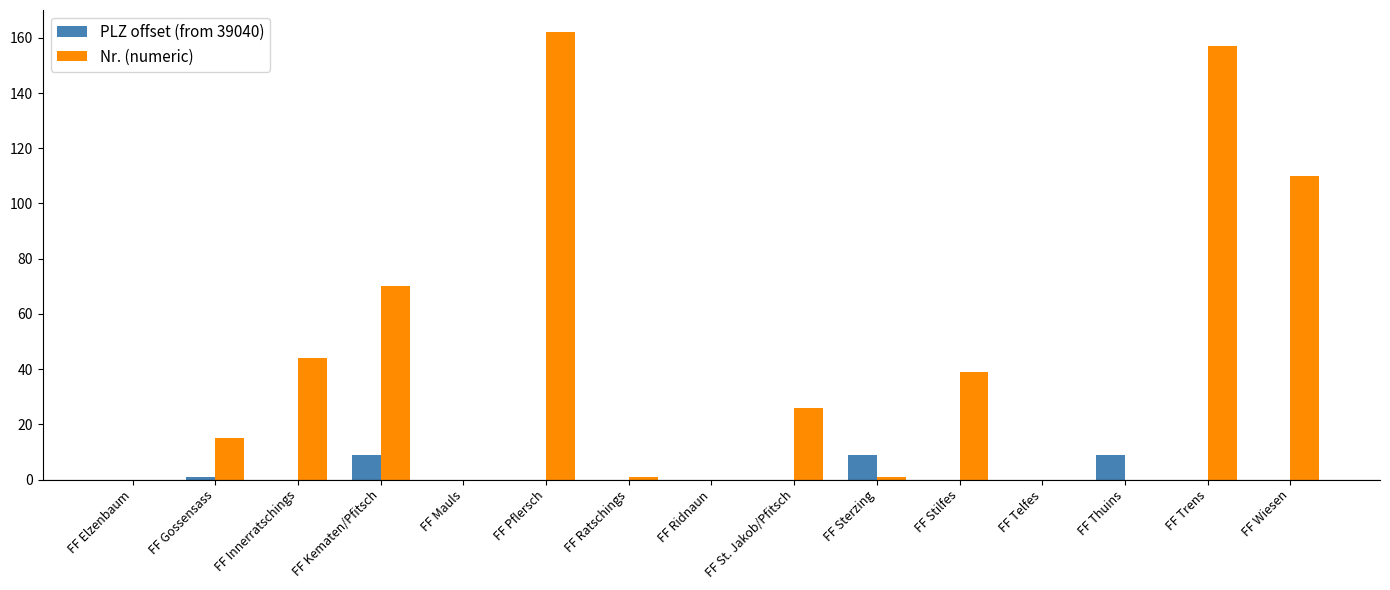

At which category is the sum across all series the highest?

FF Pflersch